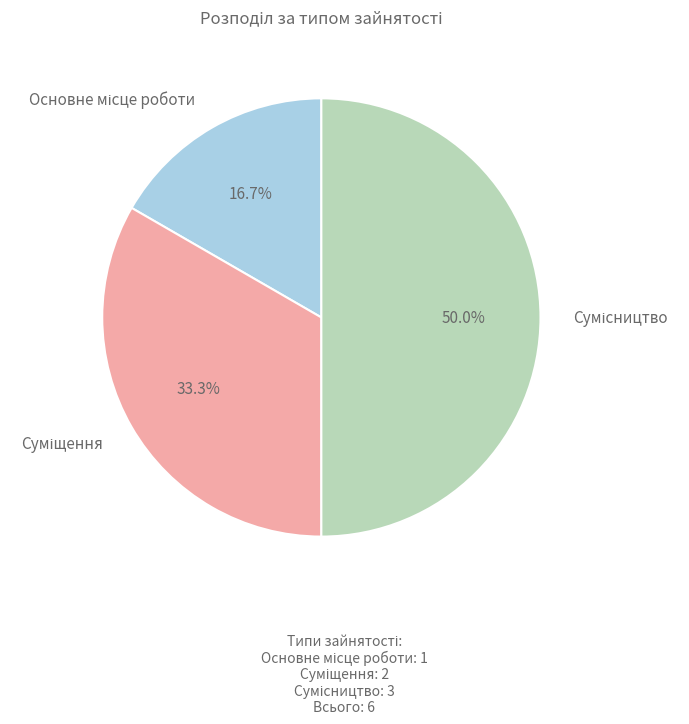

To the nearest percent, what is the difference between the largest and smallest slice percentages?

33%